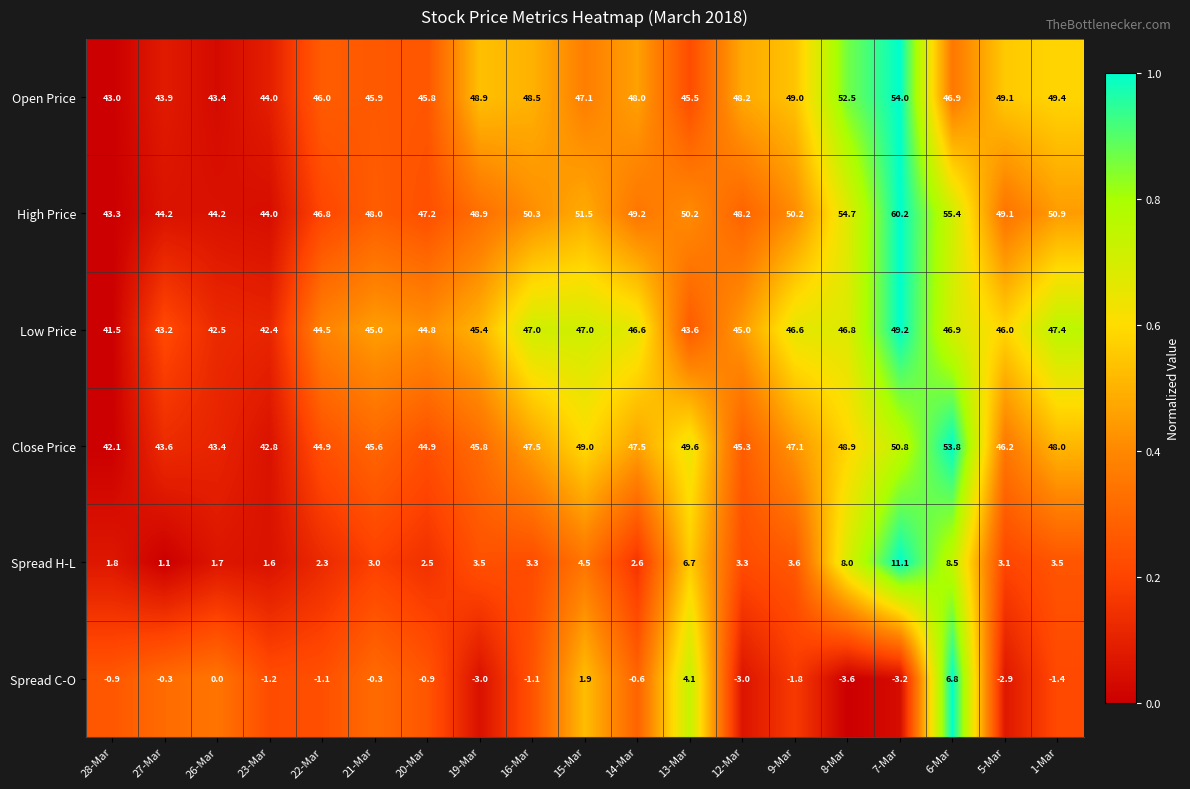

Which series has the largest range (max minus min)?

High Price